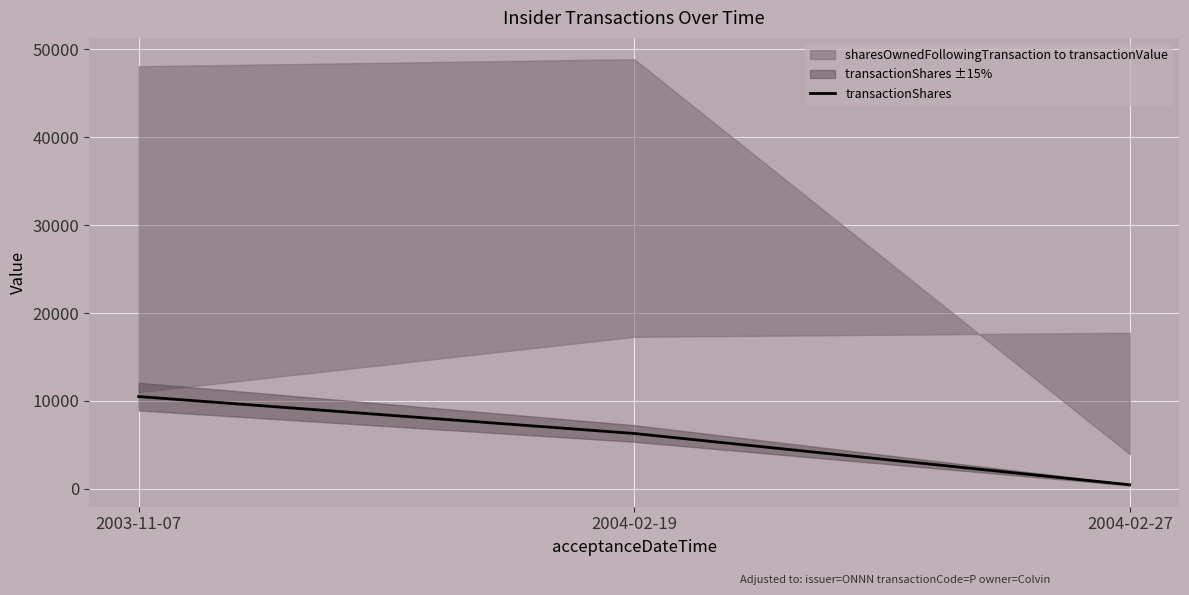

Count the values in the range 460 to 10500.

3